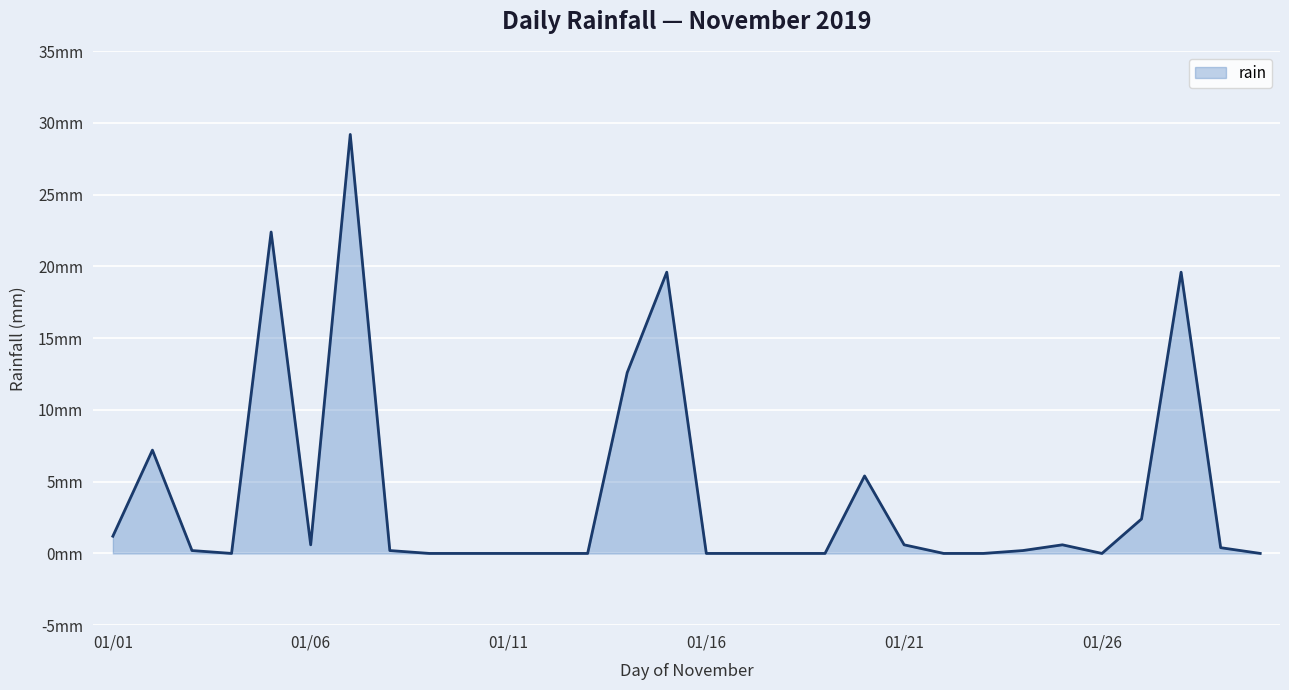

Where is the first local minimum?

04